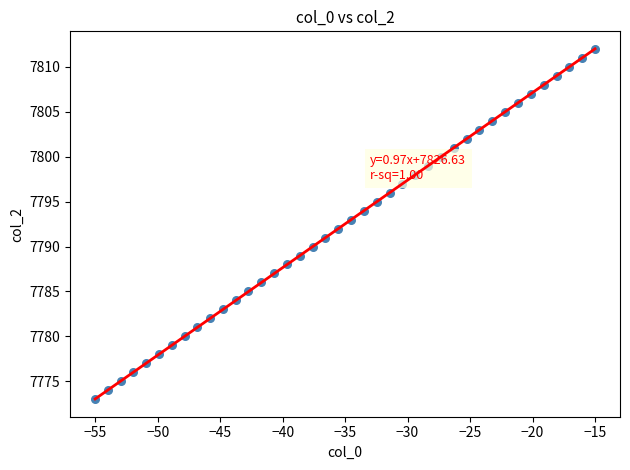

What is the range of Y values (max minus min)?

39